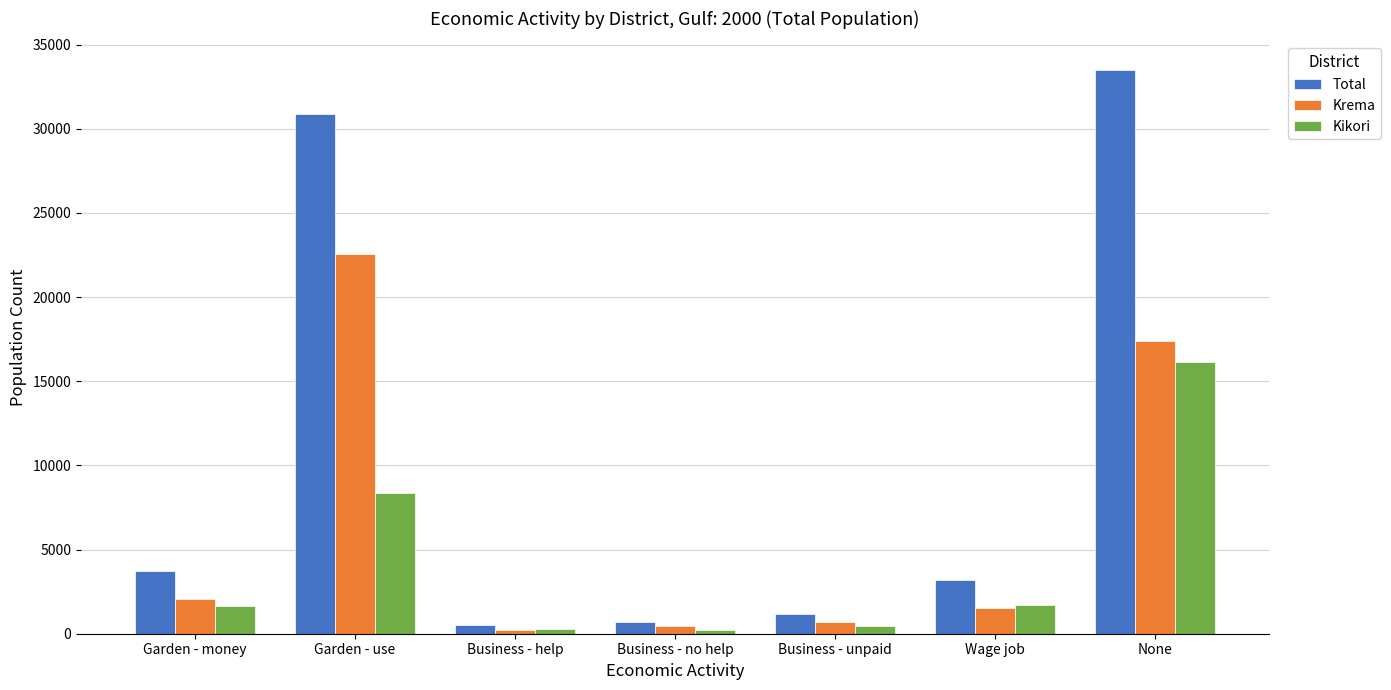

Are the bars horizontal?

No